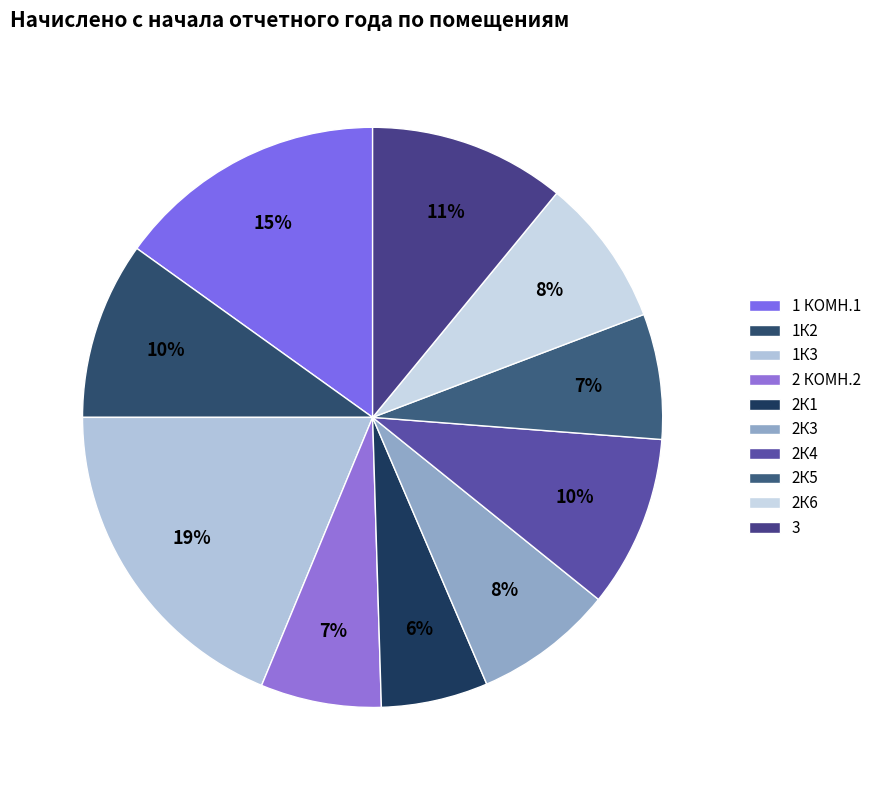

Which has a higher value, 1К3 or 2К4?

1К3